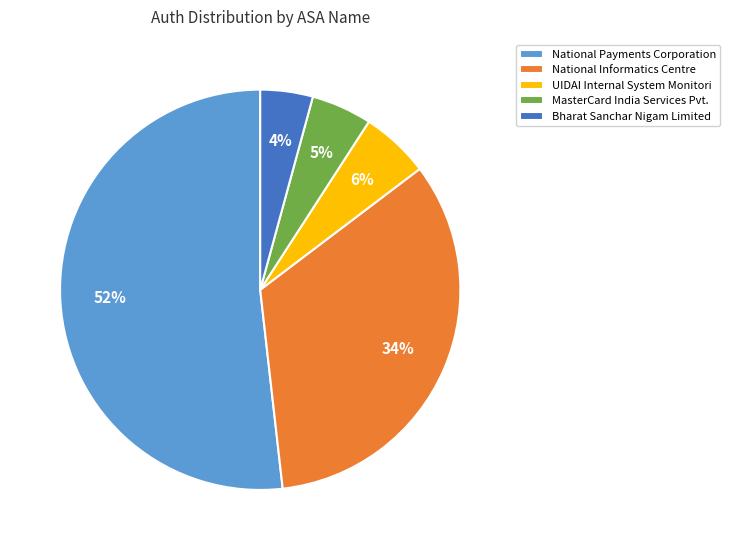

True or false: National Payments Corporation accounts for 52% of the total.

True